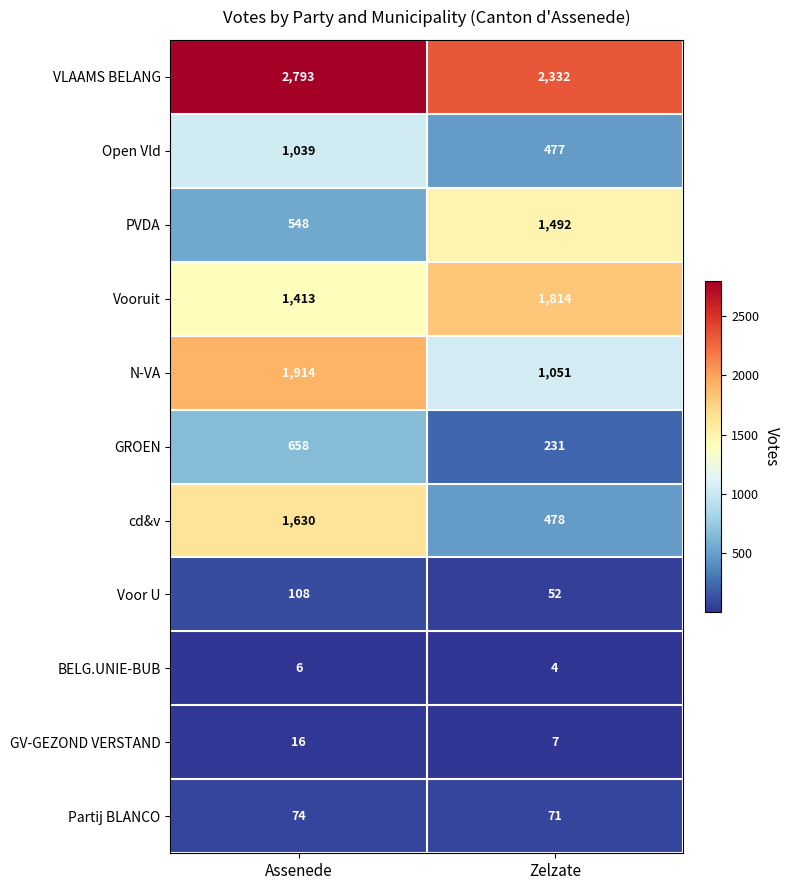

How many categories are shown in the chart?

2